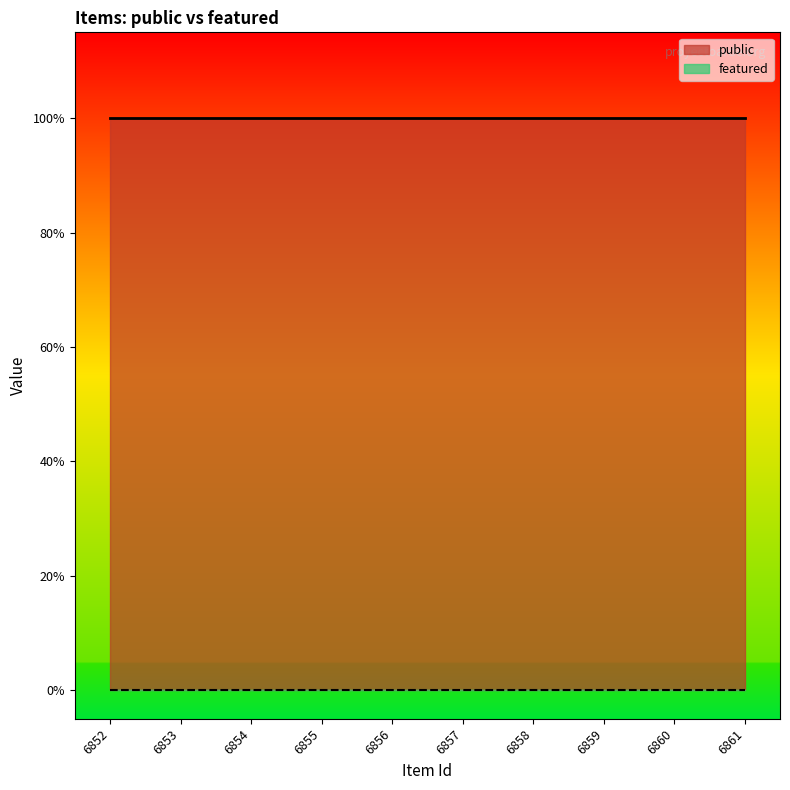

What is the total value across all series at 6852?

1